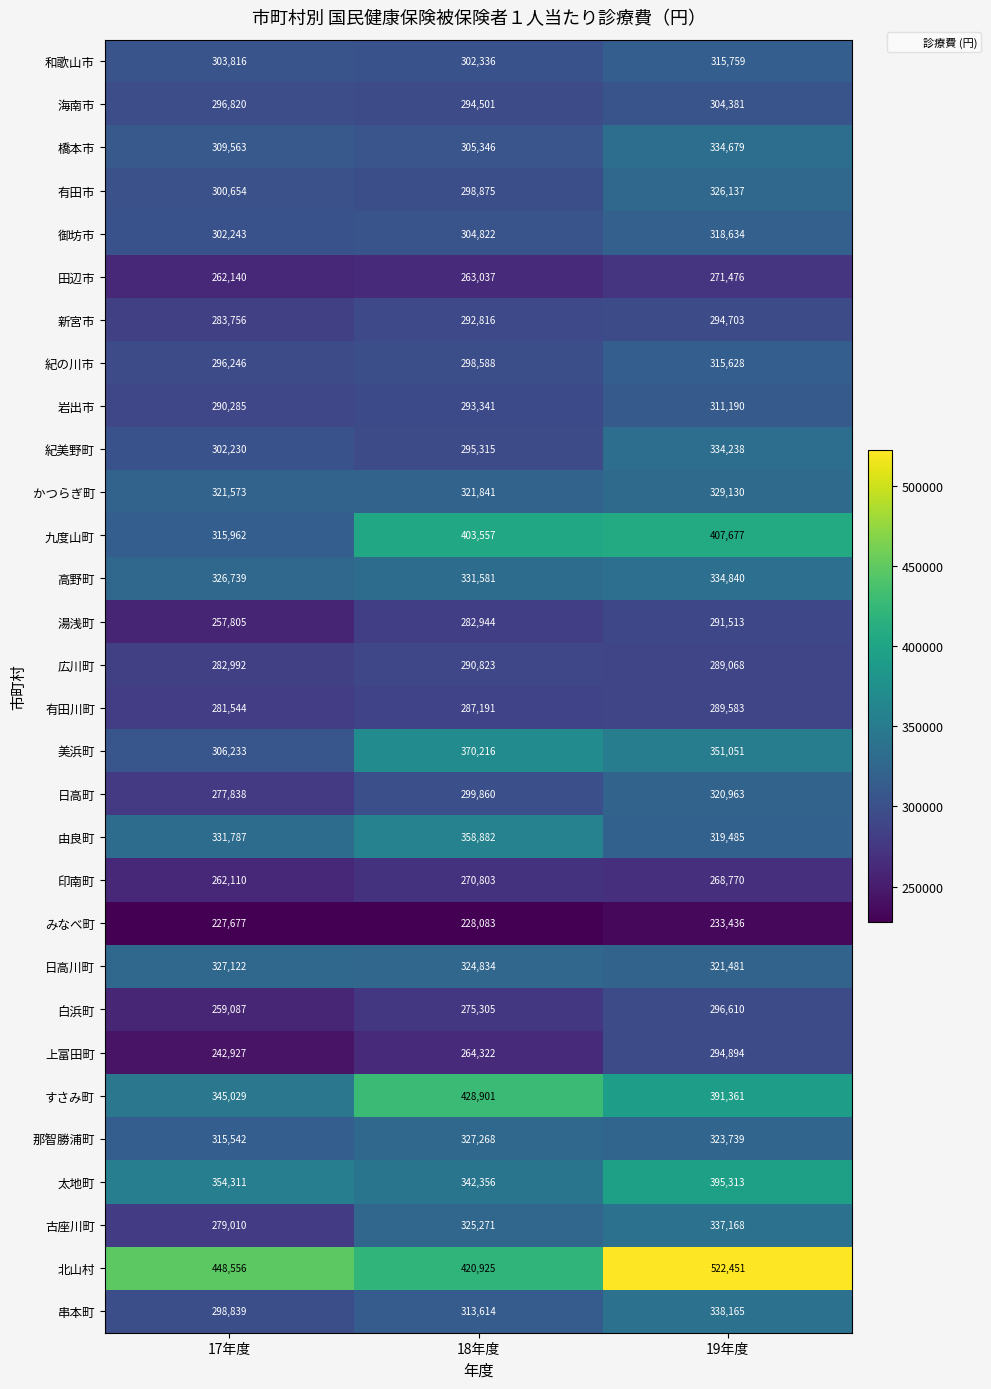

Which series changed the most between 17年度 and 19年度?

九度山町